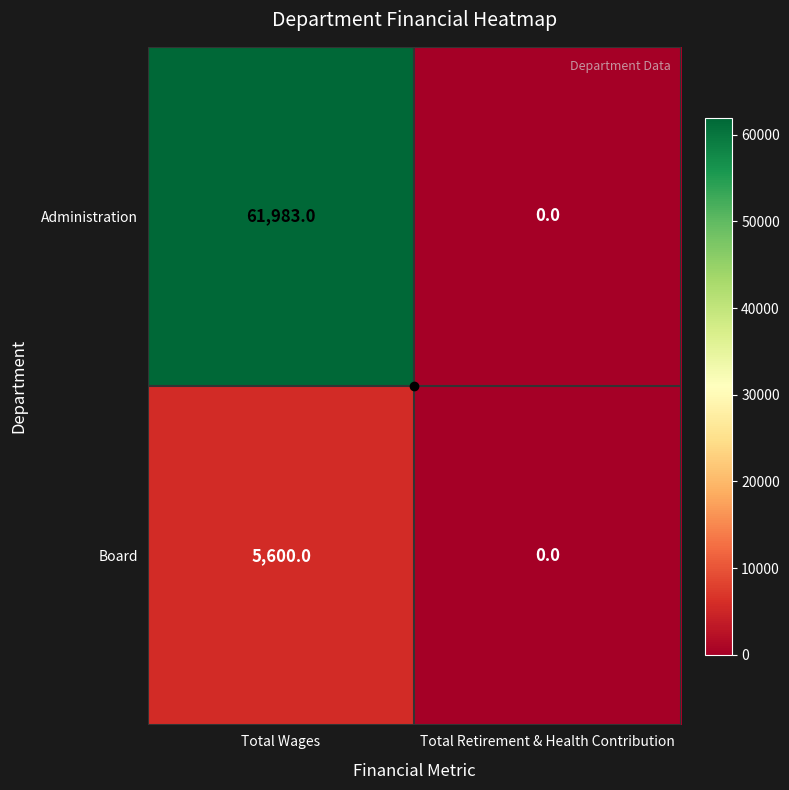

Which label corresponds to the largest value in the chart?

Total Wages